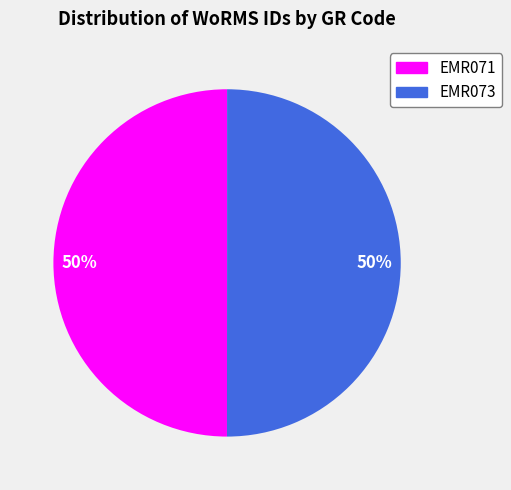

The EMR073 slice represents 50% of the pie. True or false?

True